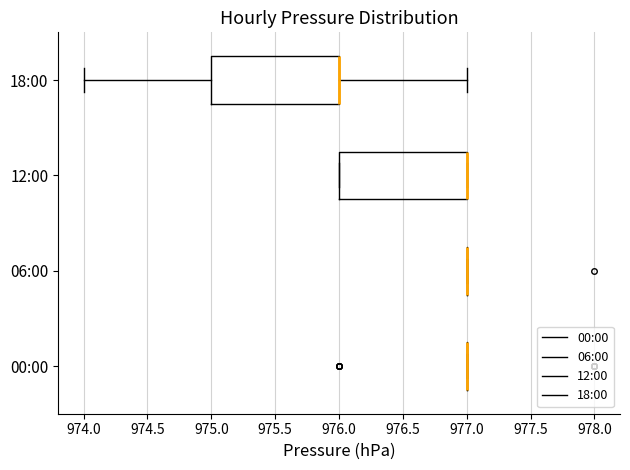

Reading bottom to top, read every box against the x-axis: the position of its median line, the range the box covers, and the ends of its whiskers. The values are not printed on the chart, so give them approximately, as read against the axis.

00:00: box collapsed to a line at 977, whiskers 977 to 977
06:00: box collapsed to a line at 977, whiskers 977 to 977
12:00: median 977 (drawn on the box's right edge), box 976 to 977, whiskers 976 to 977
18:00: median 976 (drawn on the box's right edge), box 975 to 976, whiskers 974 to 977